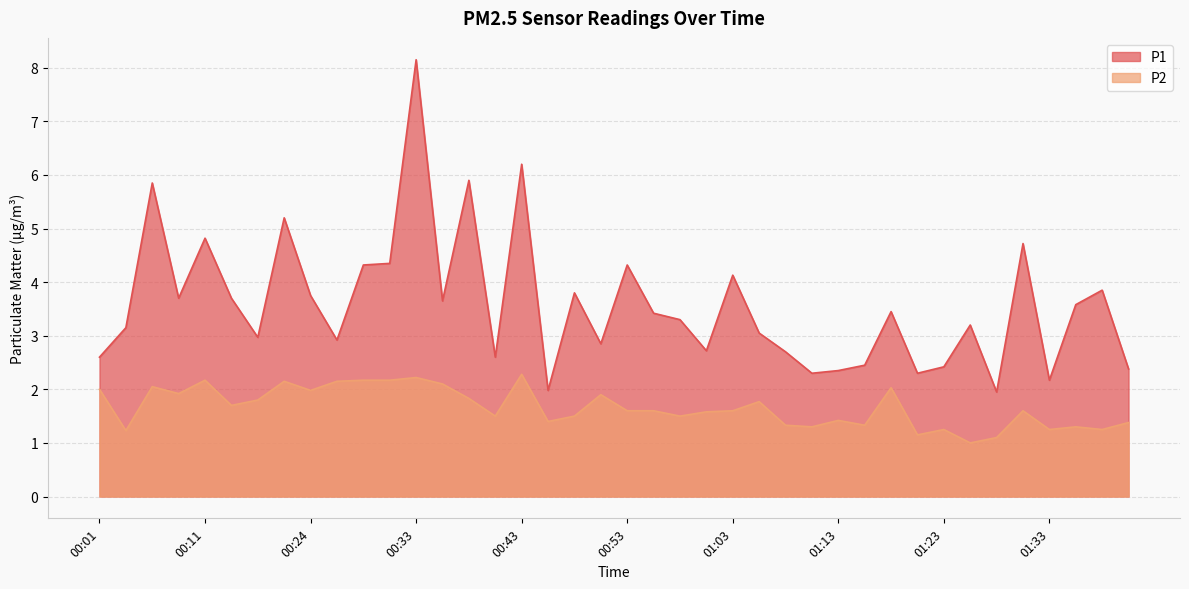

At which label is P2 closest to 1?

01:26